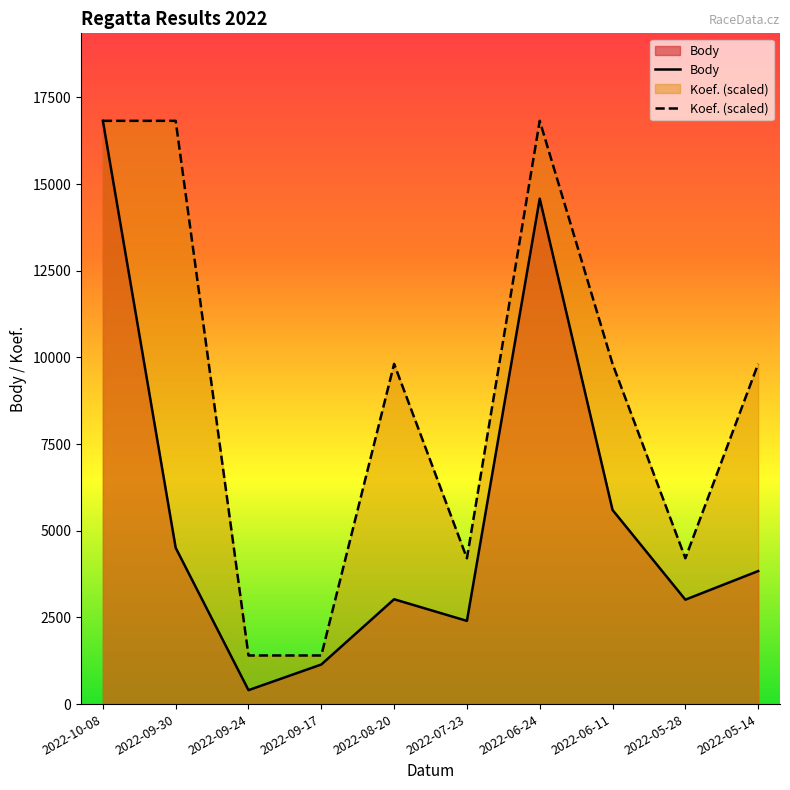

Reading right to left, transcribe all the data shown in this chart.

Body: 2022-05-14=3837	2022-05-28=3012	2022-06-11=5600	2022-06-24=14579	2022-07-23=2400	2022-08-20=3024	2022-09-17=1142	2022-09-24=402	2022-09-30=4508	2022-10-08=16824
Koef. (scaled): 2022-05-14=9814	2022-05-28=4206	2022-06-11=9814	2022-06-24=16824	2022-07-23=4206	2022-08-20=9814	2022-09-17=1402	2022-09-24=1402	2022-09-30=16824	2022-10-08=16824